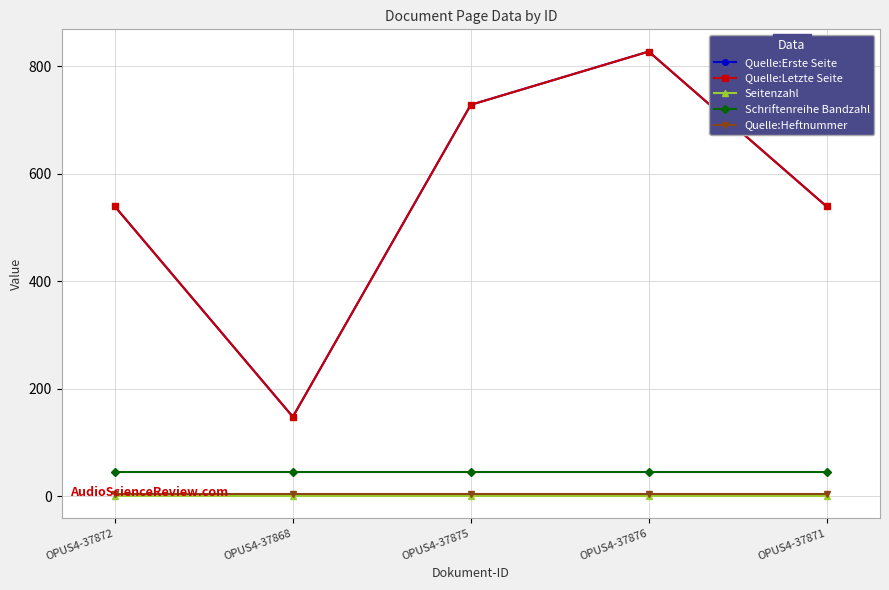

Does the chart have visible grid lines?

Yes